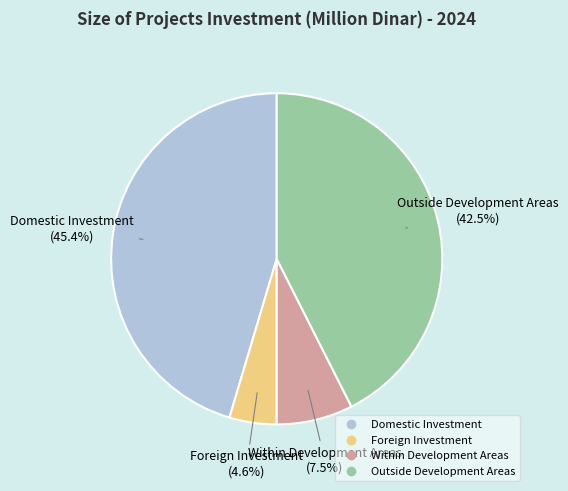

Which slice is the smallest?

Foreign Investment